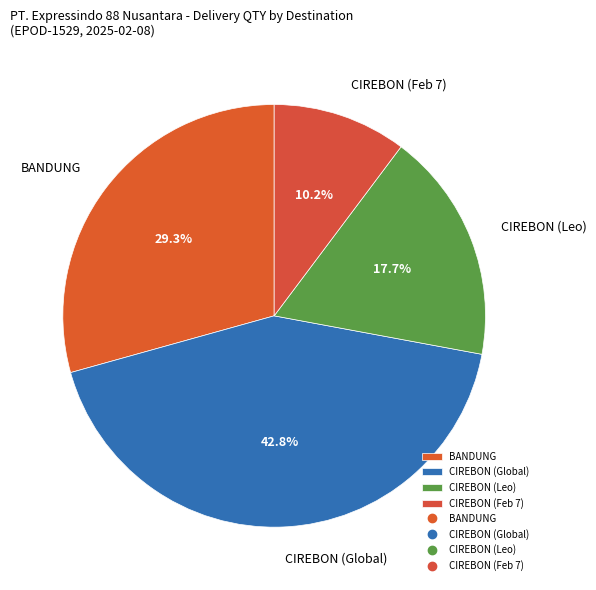

Between CIREBON (Feb 7) and CIREBON (Global), which is larger?

CIREBON (Global)